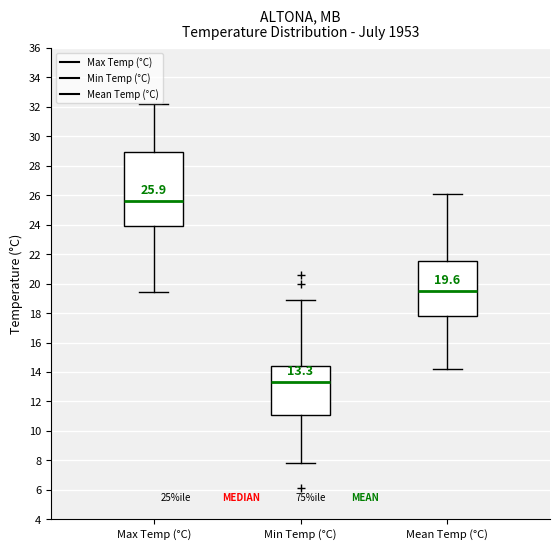

Comparing the boxes themselves (not the whiskers), which one is the tallest?

Max Temp (°C)